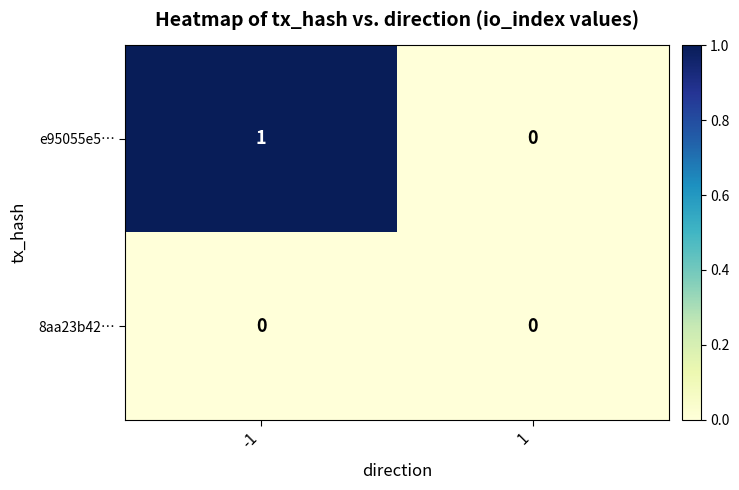

Rank the series by their average value, from lowest to highest.

8aa23b42…, e95055e5…